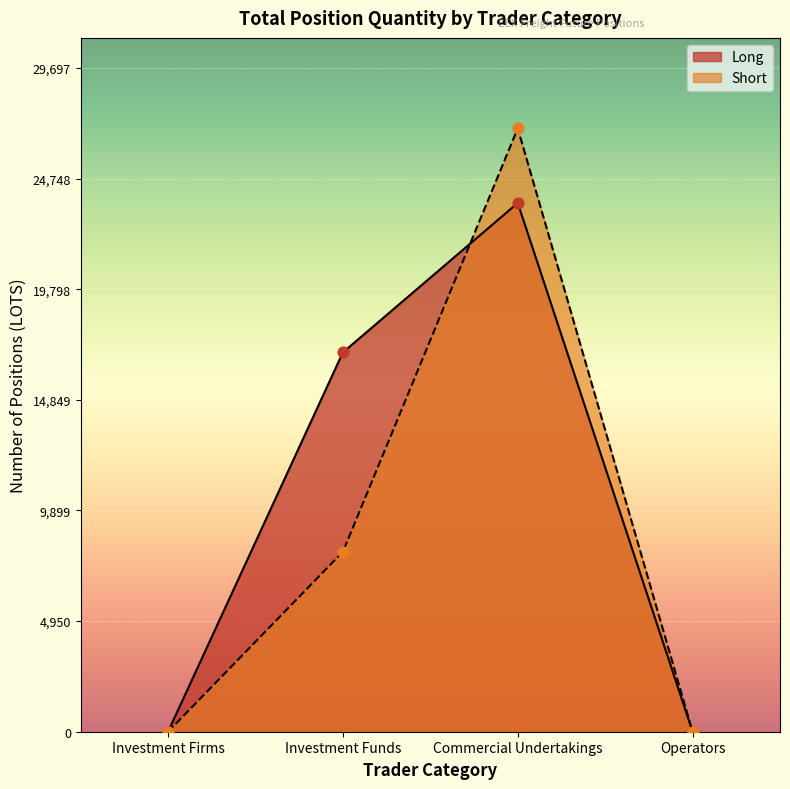

Which series contains the highest Y value?

Short